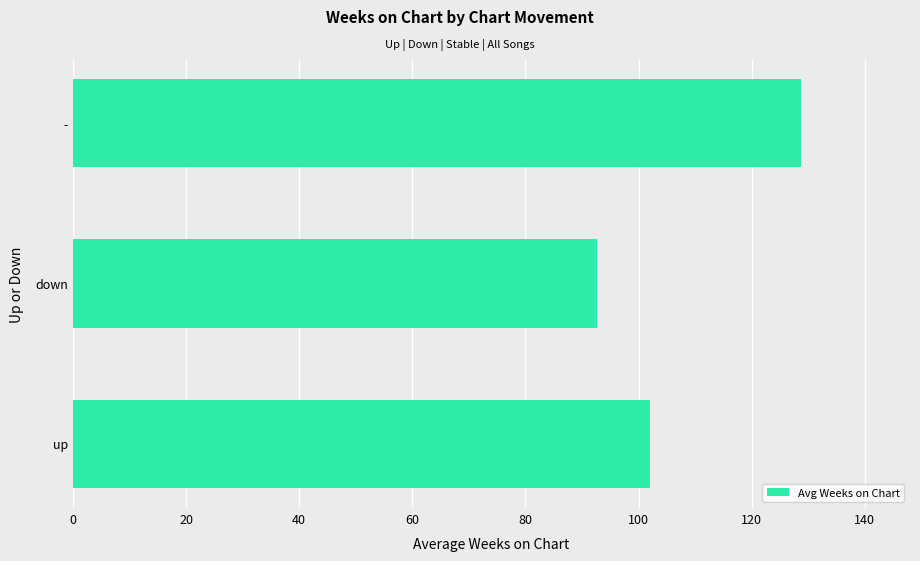

What is the minimum value shown in the chart?

92.7